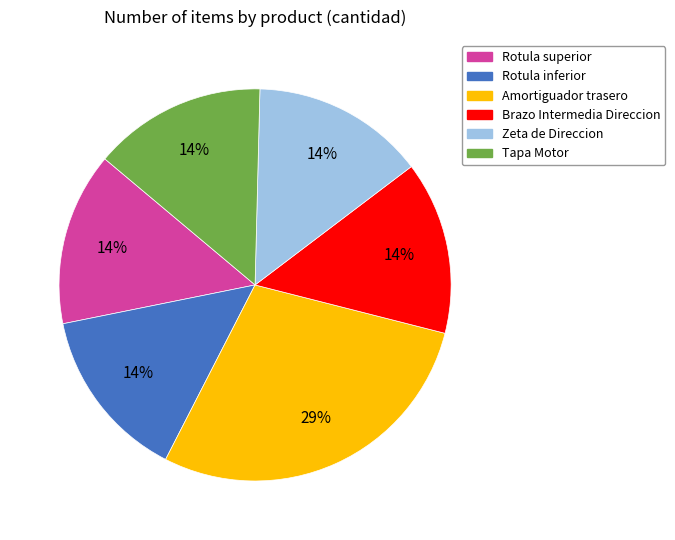

True or false: Amortiguador trasero accounts for 29% of the total.

True